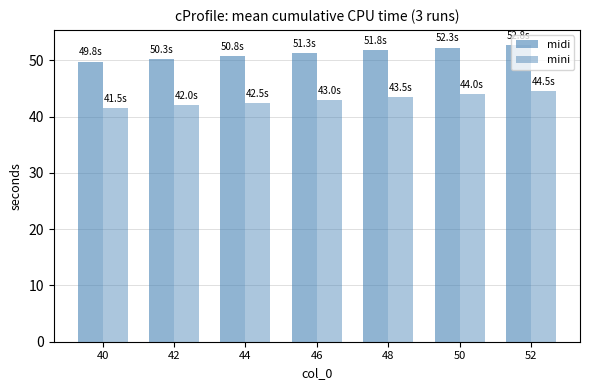

What is the minimum value shown in the chart?

41.5